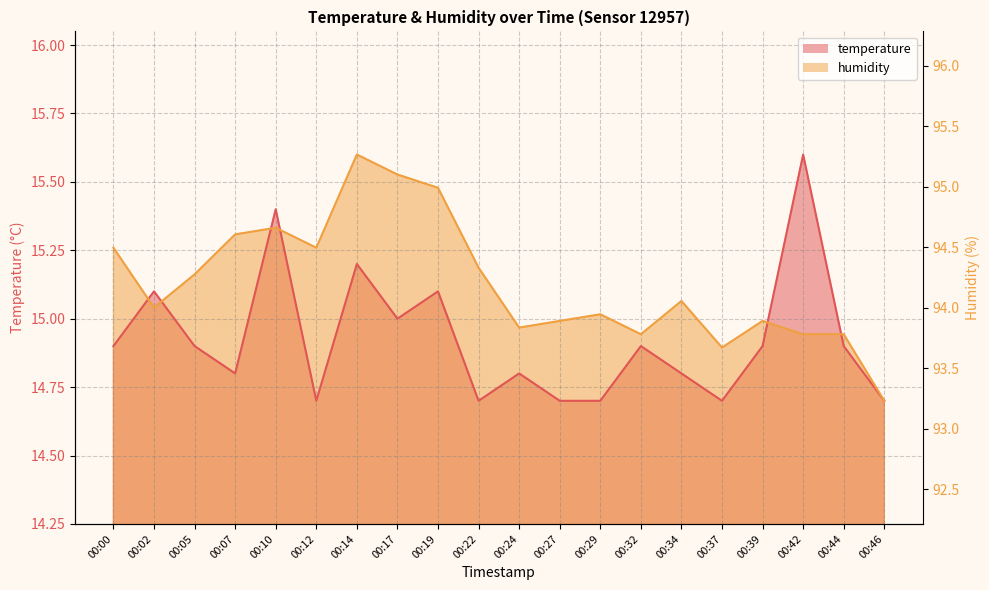

What is the value of the temperature point at the 16th from the left?

14.7